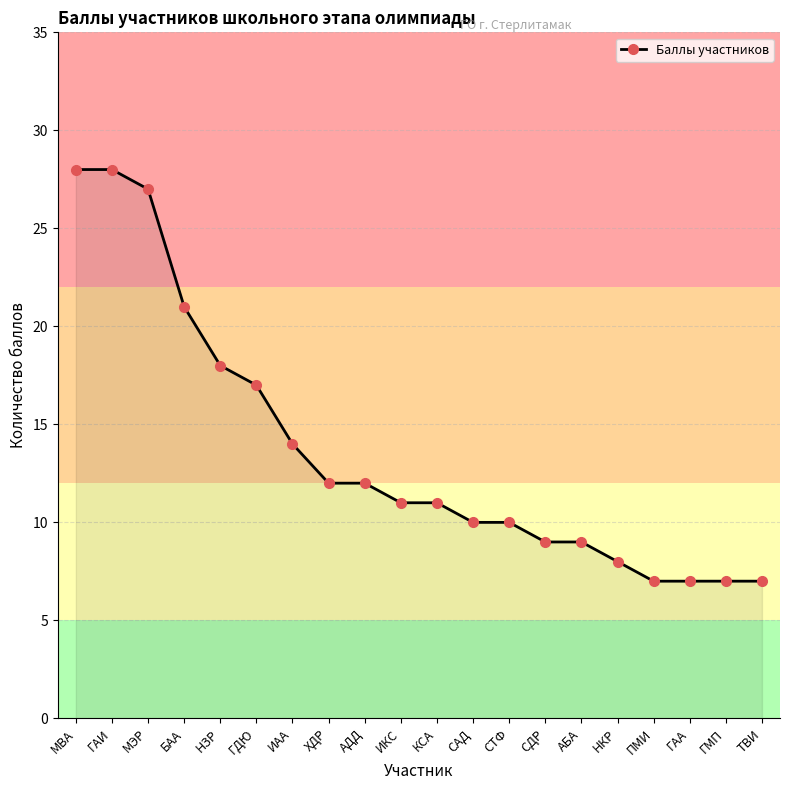

What is the difference between the maximum and minimum values?

21